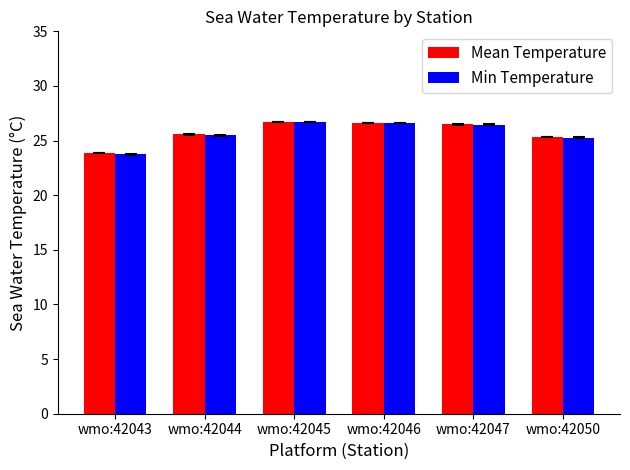

What are all the series names shown in the legend?

Mean Temperature, Min Temperature